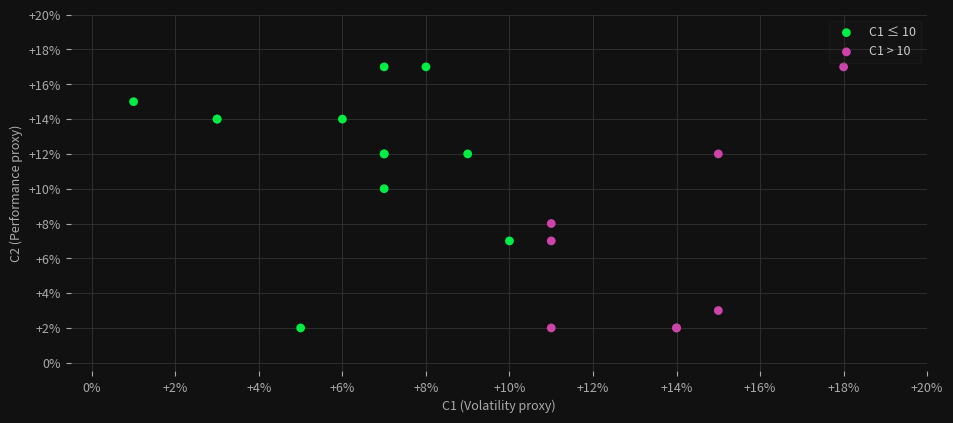

What are all the series names shown in the legend?

C1 ≤ 10, C1 > 10